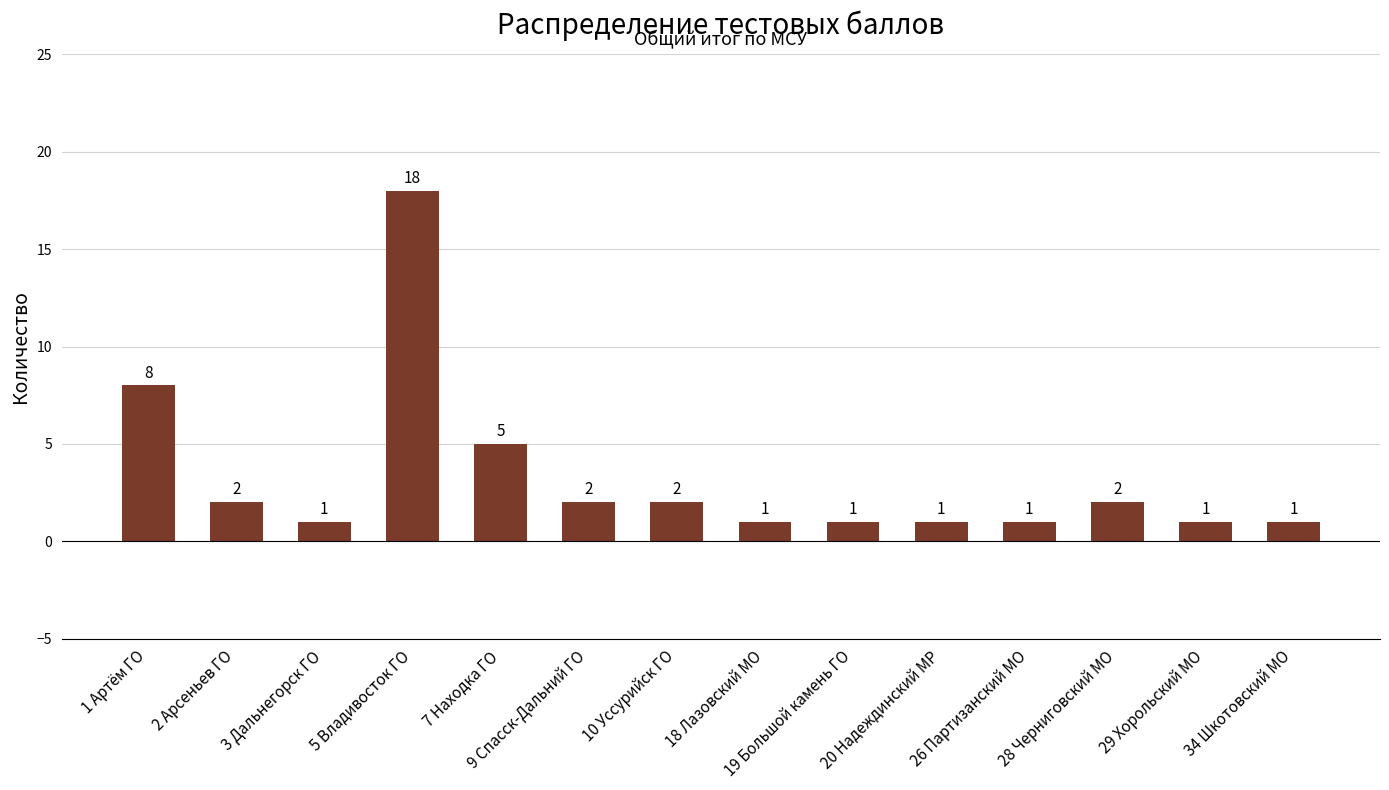

True or false: the data shows 2 at 20 Надеждинский МР.

False